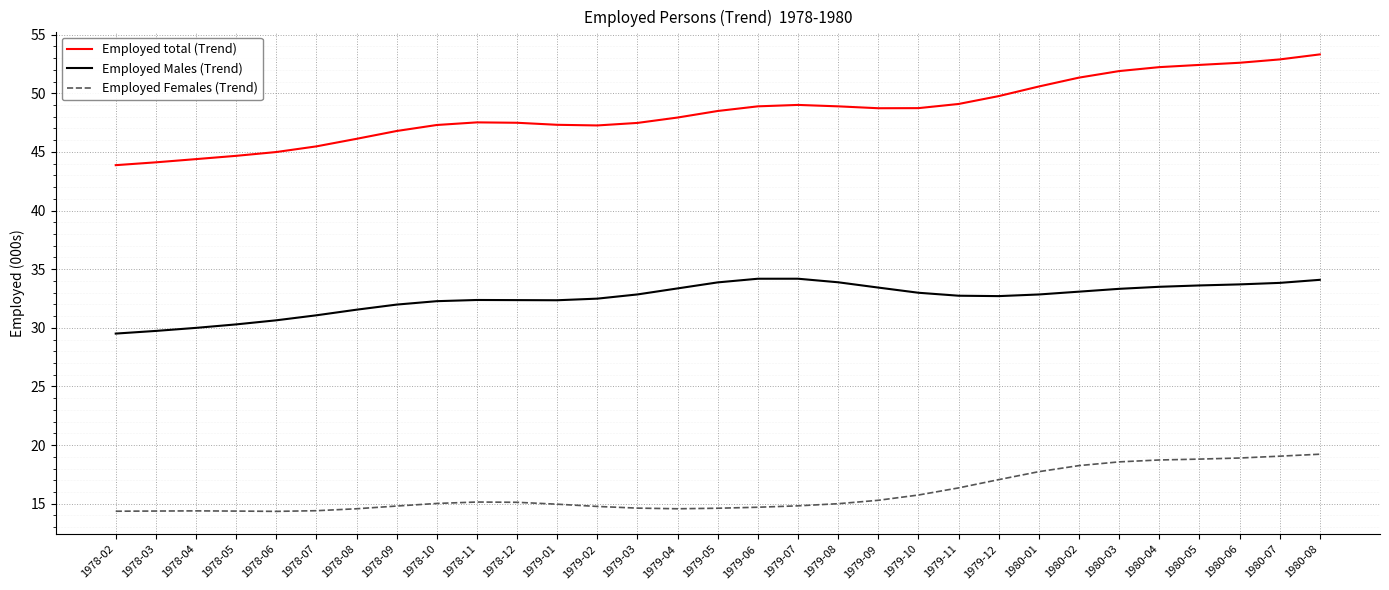

What is the difference between the Employed Males (Trend) values at 1978-03 and 1979-04?

3.6